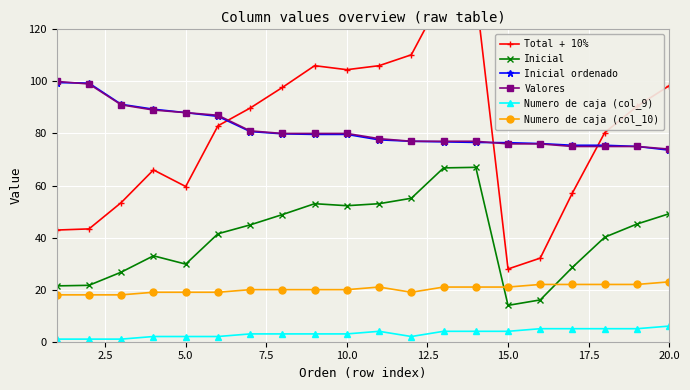

What are all the series names shown in the legend?

Total + 10%, Inicial, Inicial ordenado, Valores, Numero de caja (col_9), Numero de caja (col_10)